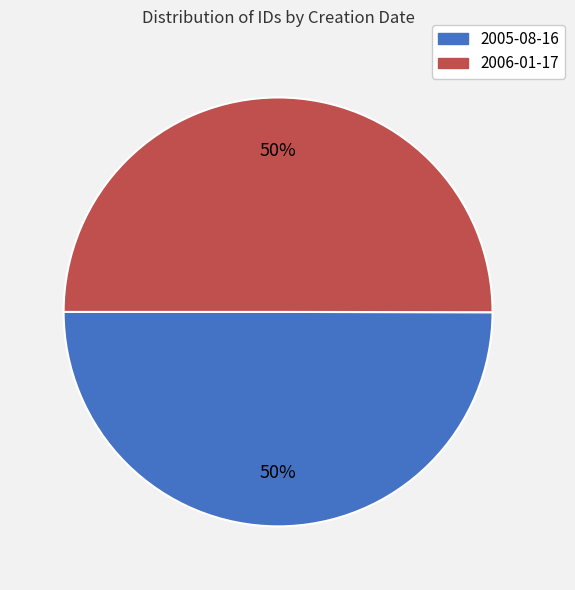

How many segments does this pie chart have?

2